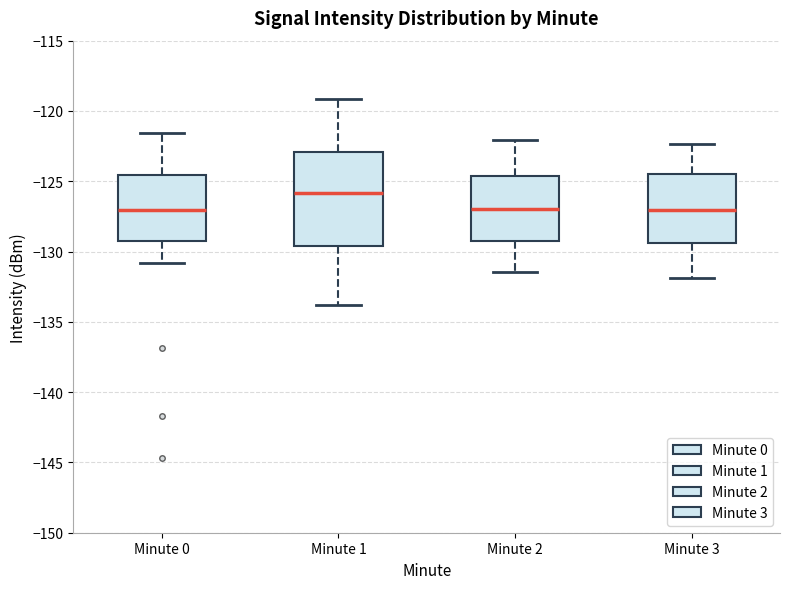

Where does the upper whisker of the box for Minute 0 end on the y-axis? The values are not printed on the chart, so give them approximately, as read against the axis.

-121.5